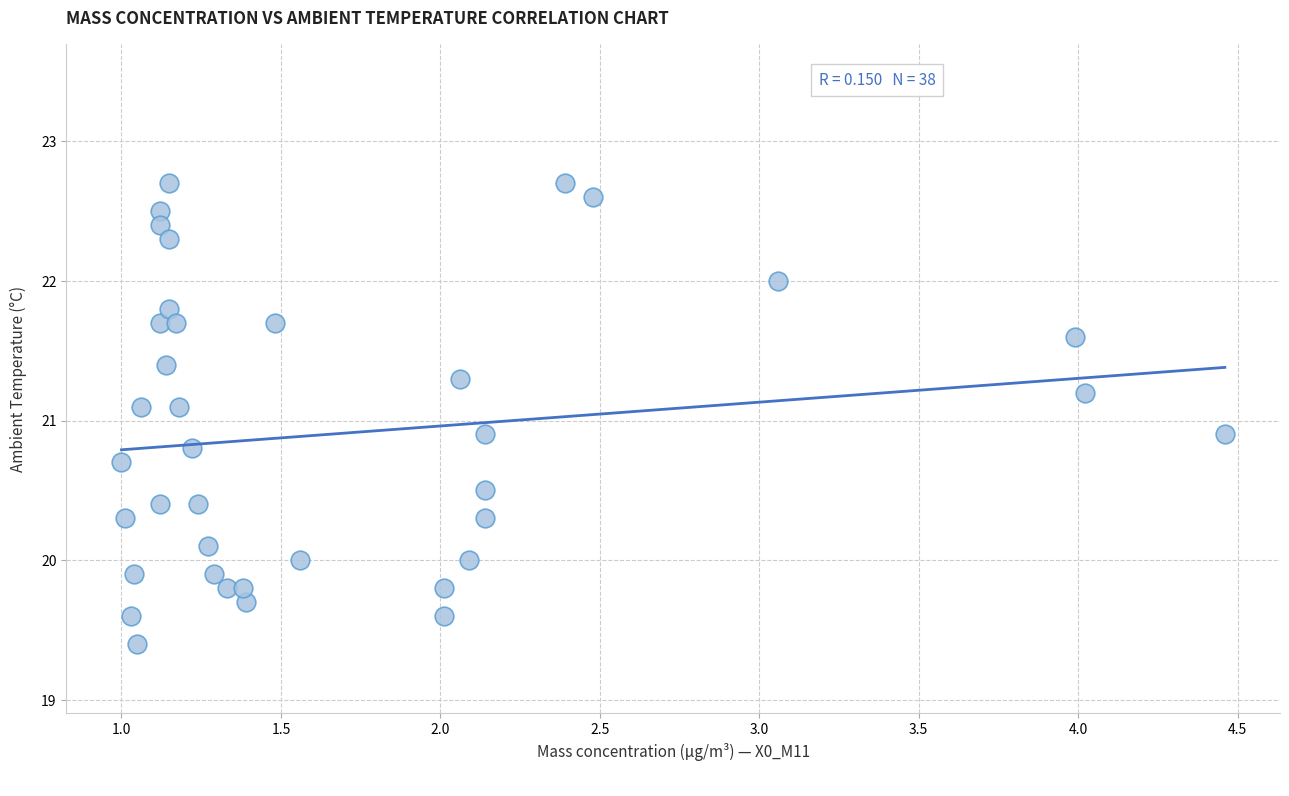

What is the range of Y values (max minus min)?

3.3